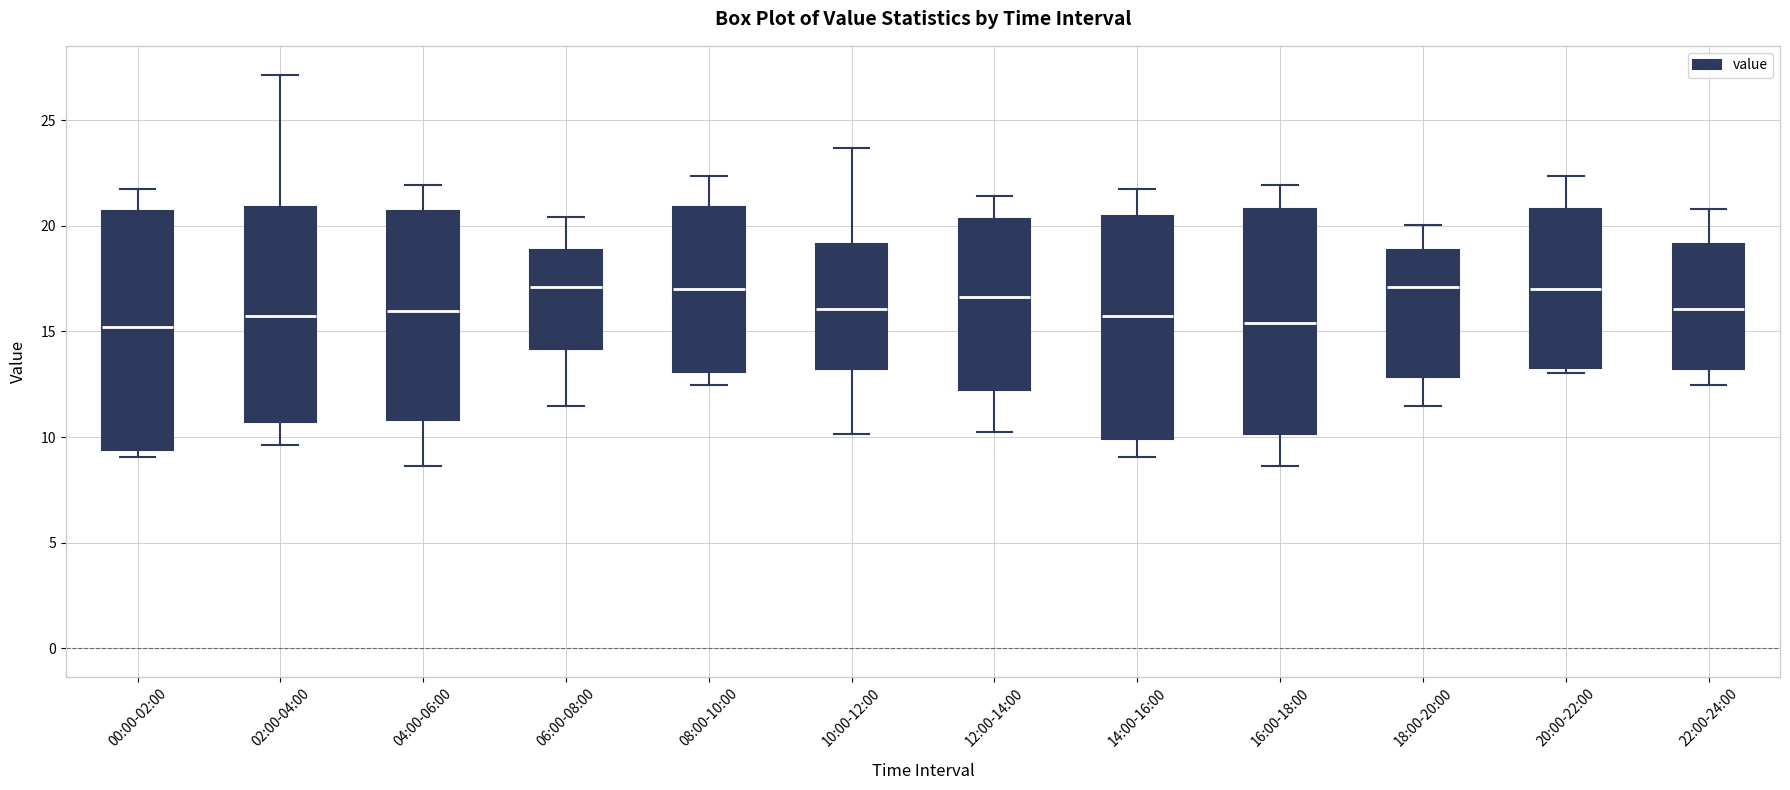

Where does the lower whisker of the box for 12:00-14:00 end on the y-axis? The values are not printed on the chart, so give them approximately, as read against the axis.

10.5